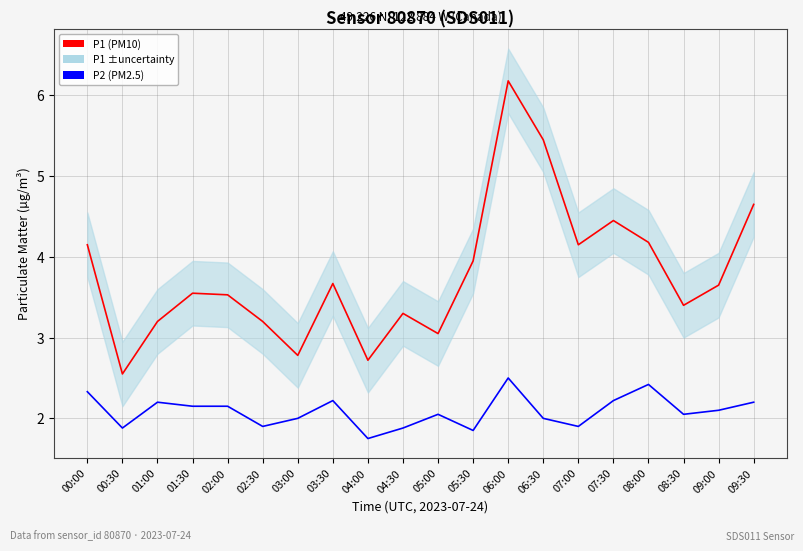

Rank the series by their average value, from lowest to highest.

P2 (PM2.5), P1 (PM10 - 12-pt avg proxy)